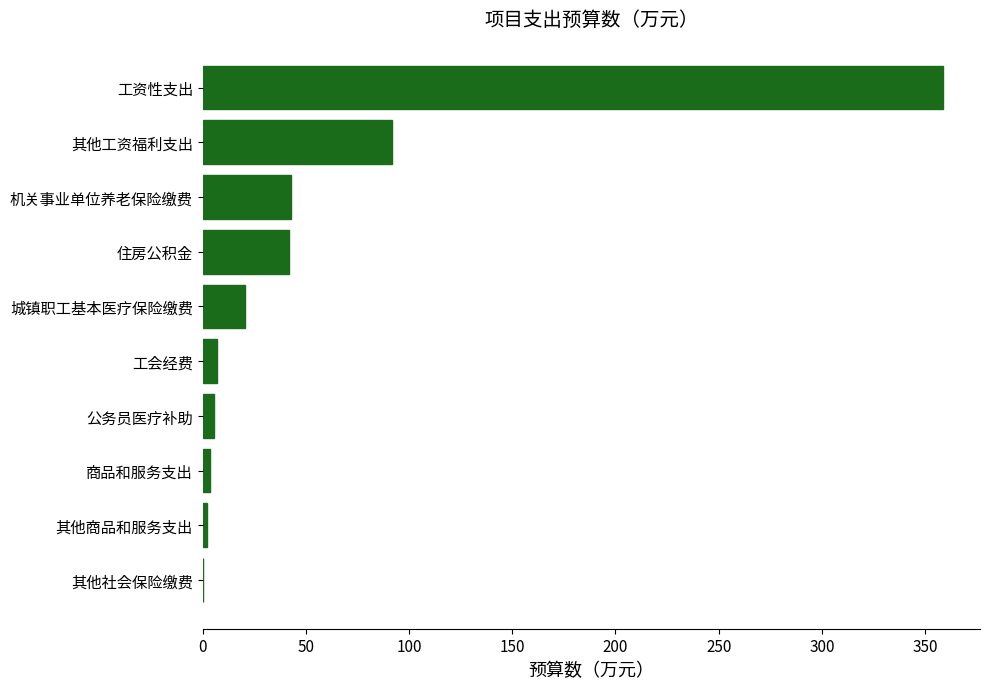

What is the sum of all values?

573.9